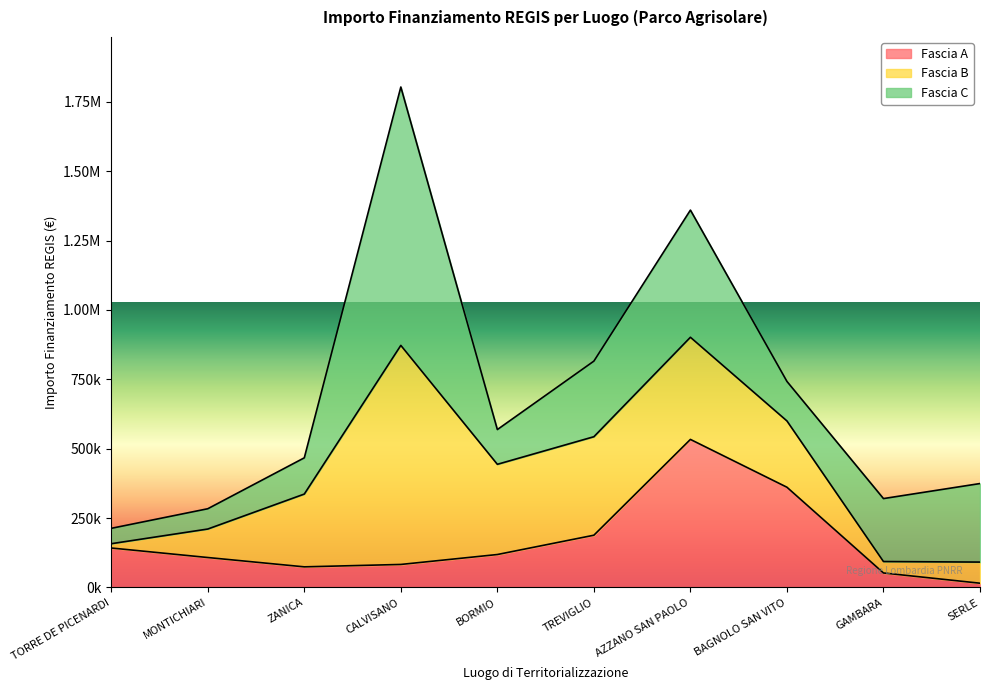

Is it true that Fascia B equals 10512.2 at TORRE DE PICENARDI?

False